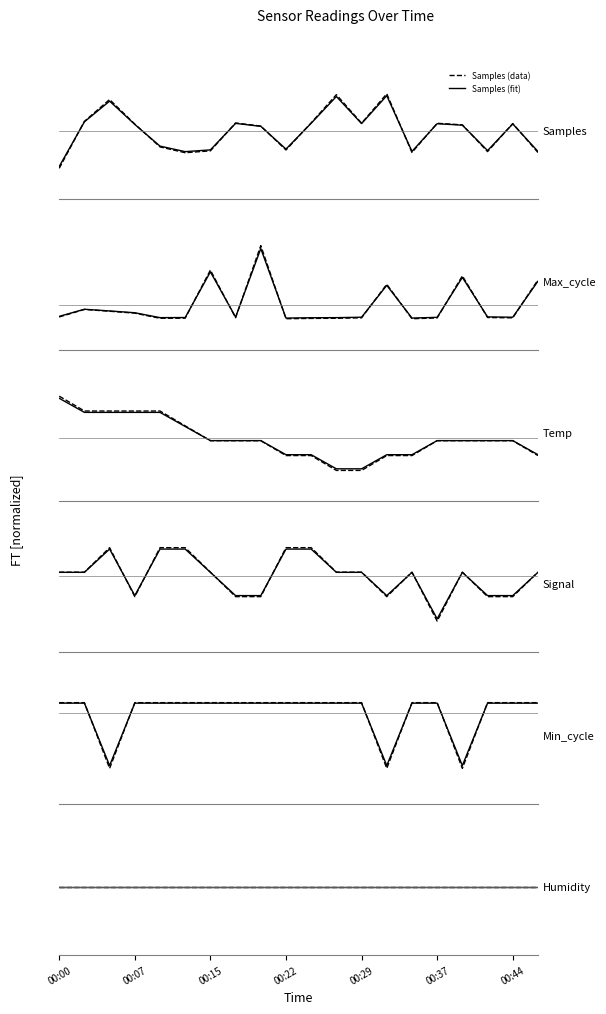

At which category is the sum across all series the highest?

00:20